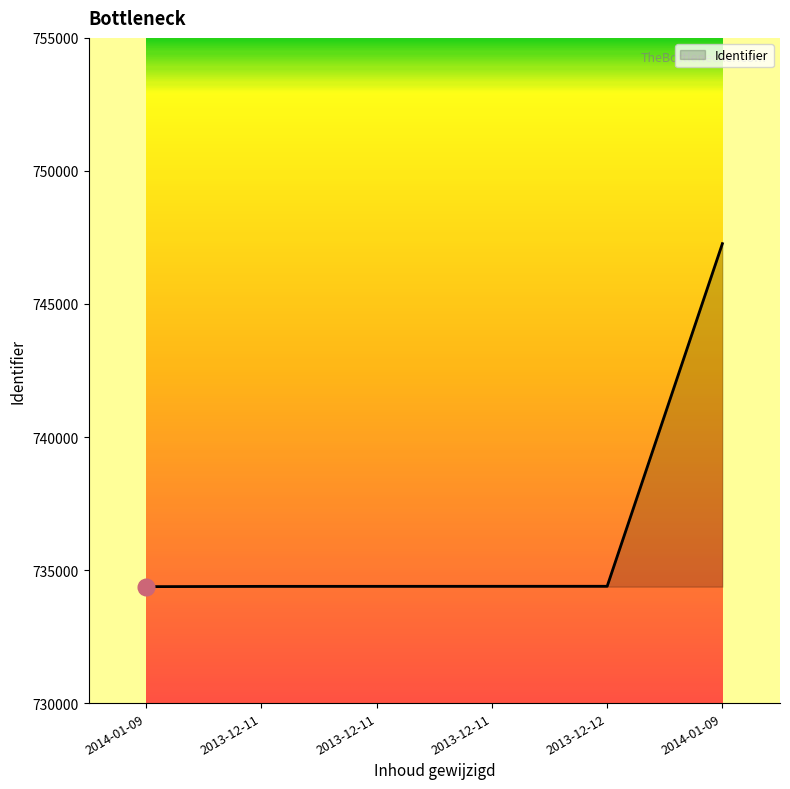

What is the minimum value shown in the chart?

734376